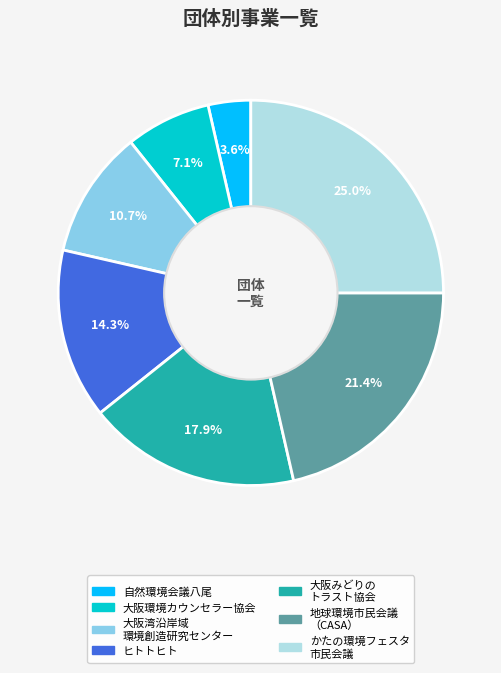

Does any single category account for the majority?

No